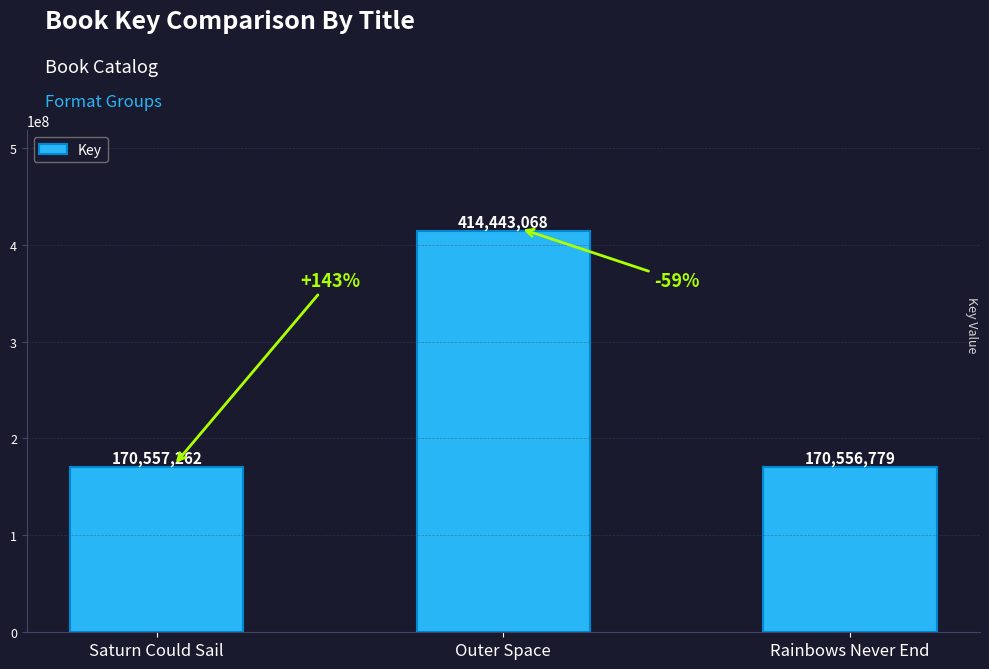

Which label corresponds to the smallest value in the chart?

Rainbows Never End